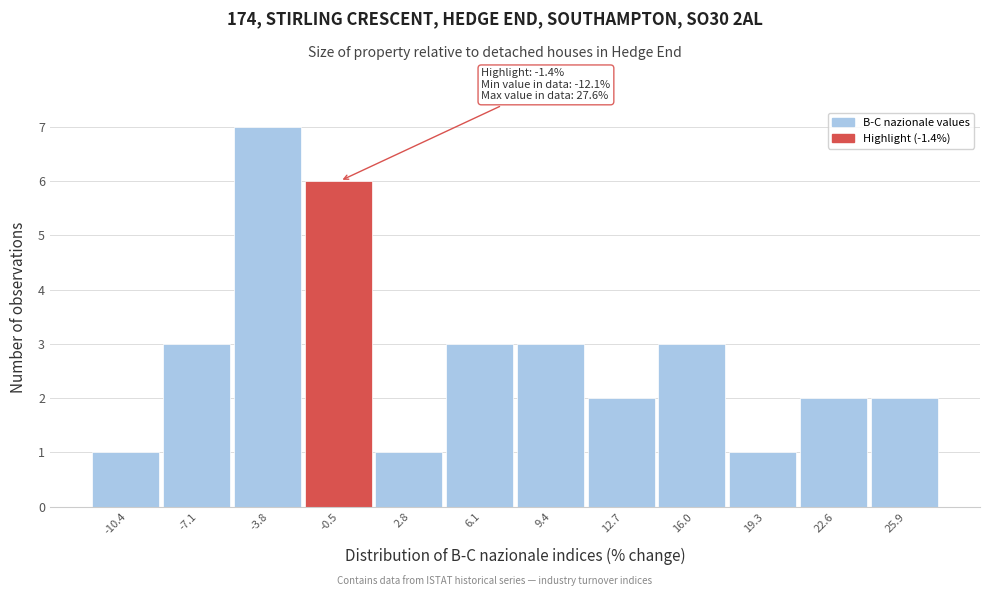

Which range on the x-axis has the tallest bar?

-5.5 to -2.0